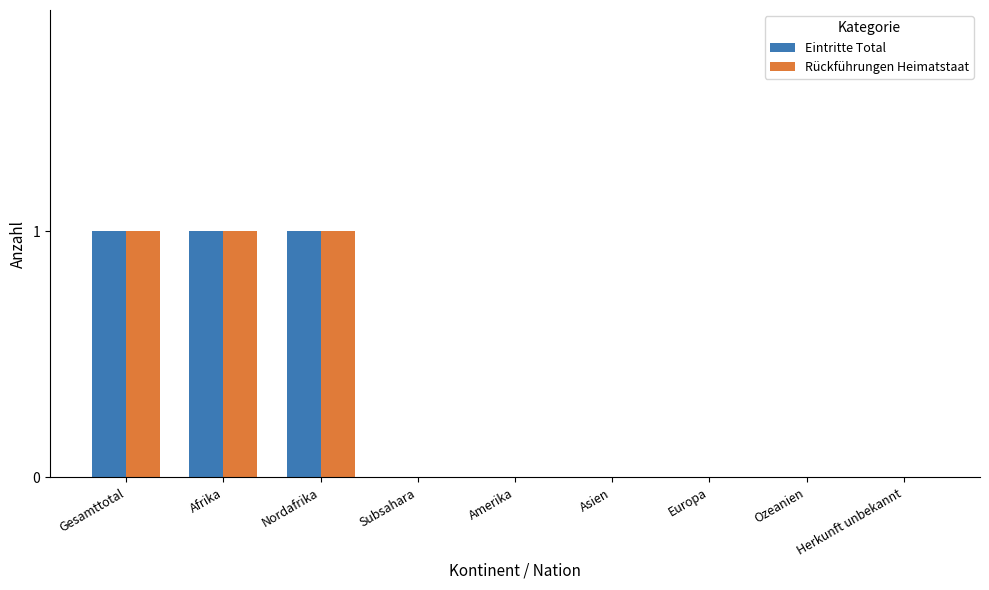

What is the greatest value displayed?

1